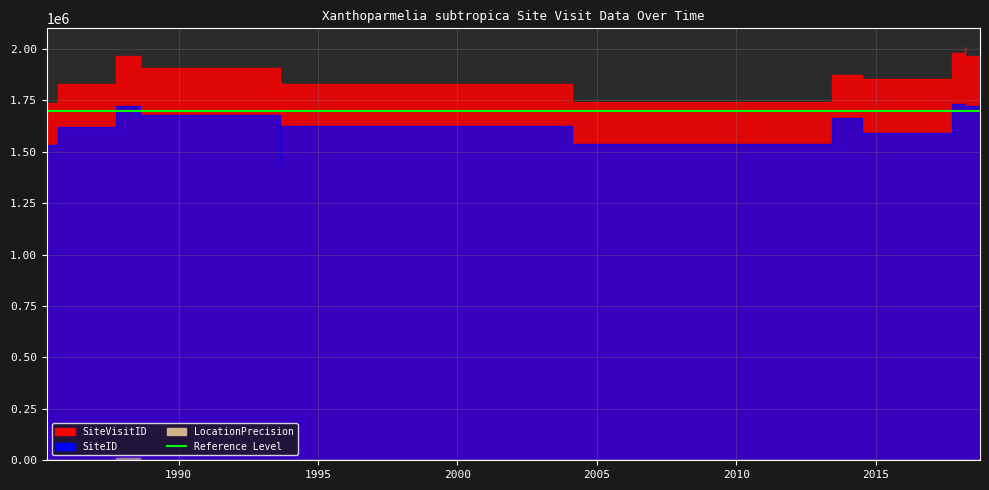

At which category is the sum across all series the highest?

2018-03-13